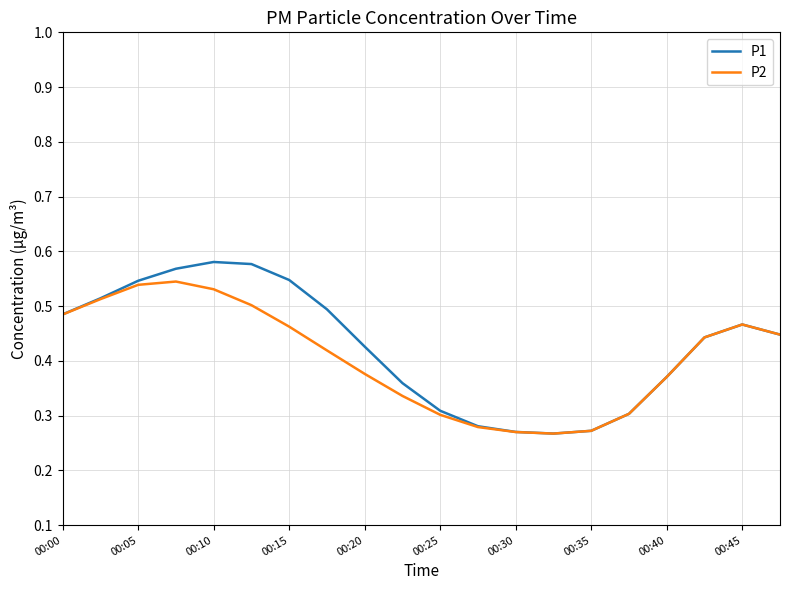

Which series has the largest range (max minus min)?

P1